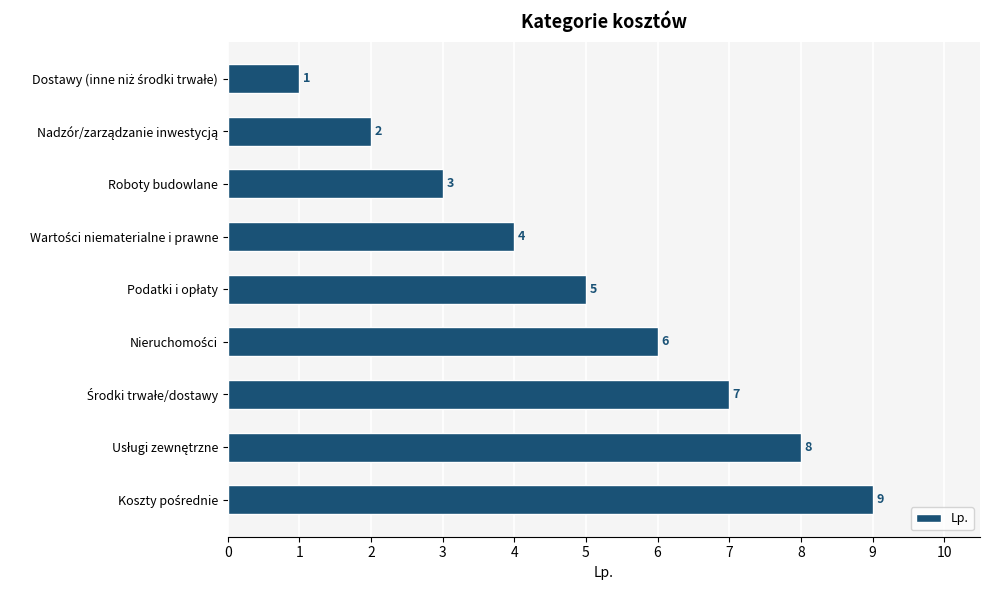

Count the number of categories in the chart.

9